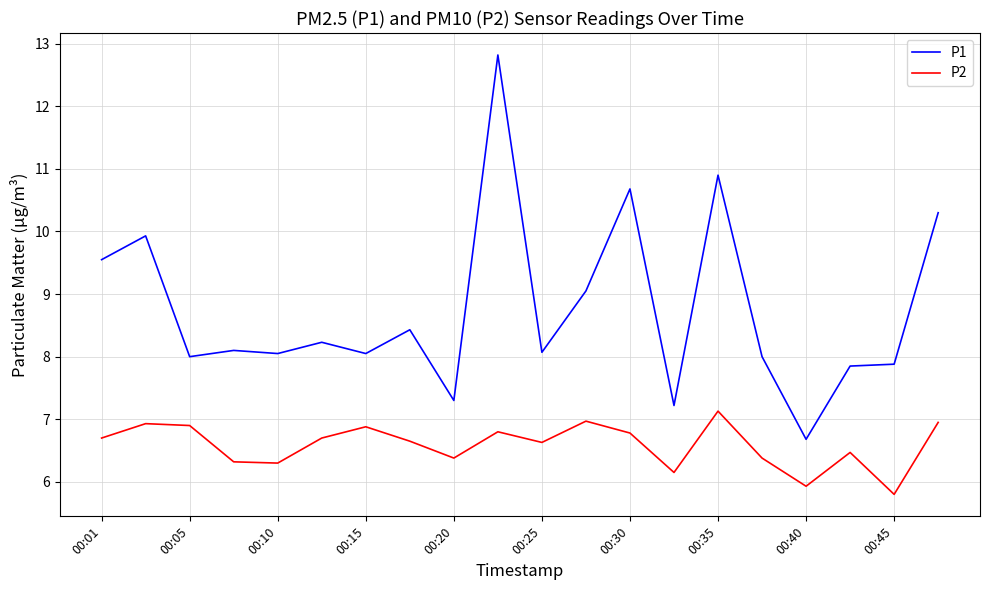

How many series are shown in this chart?

2